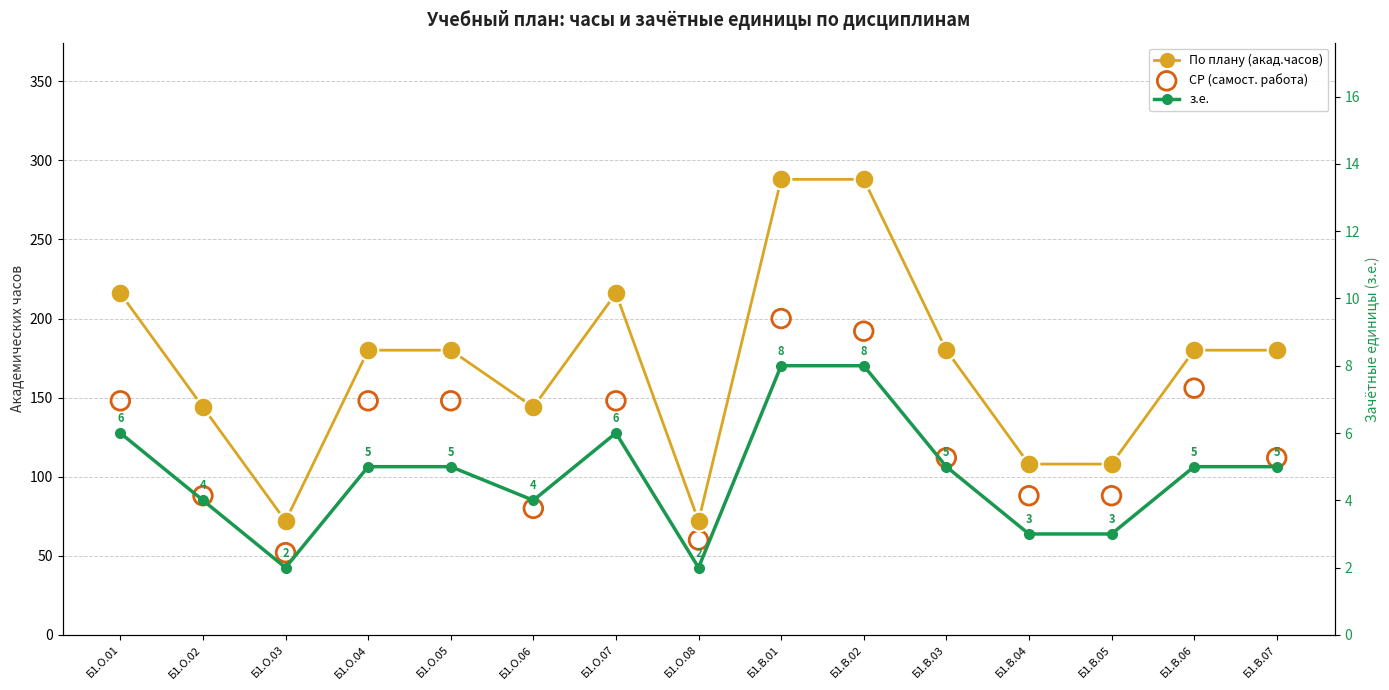

Which series contains the highest Y value?

По плану (акад.часов)